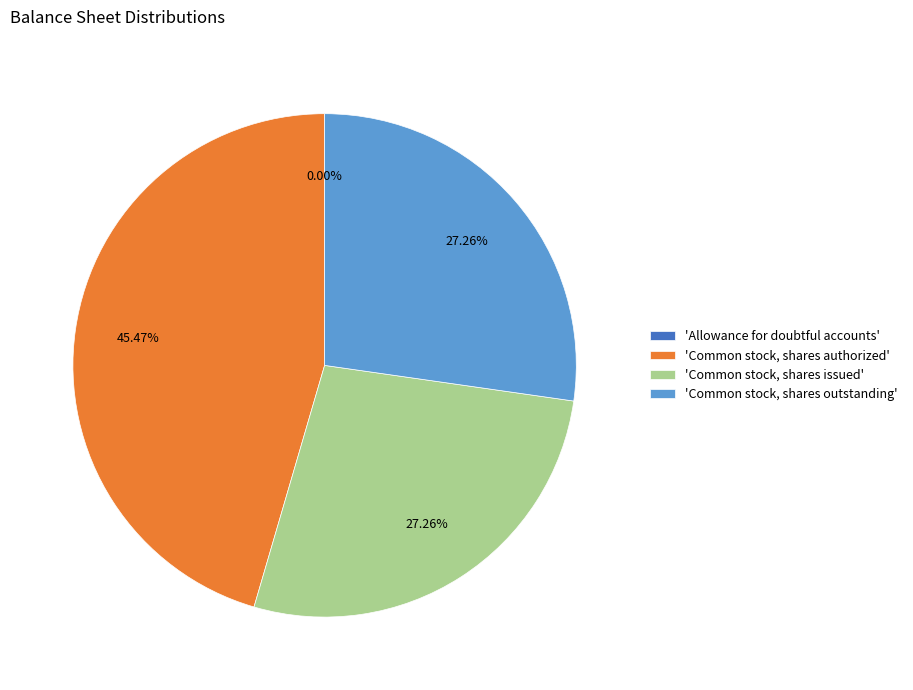

What is the largest slice in the pie chart?

'Common stock, shares authorized'